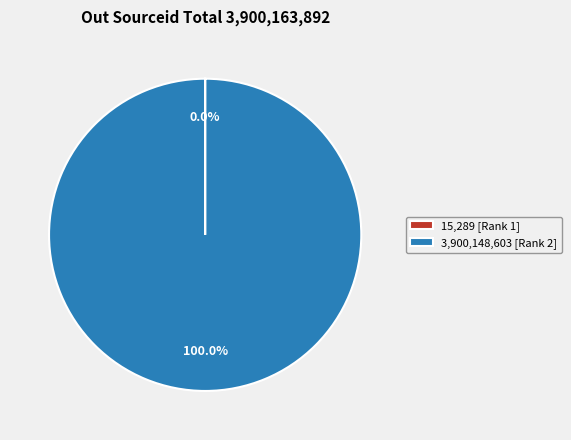

What is the majority slice?

3,900,148,603 [Rank 2]